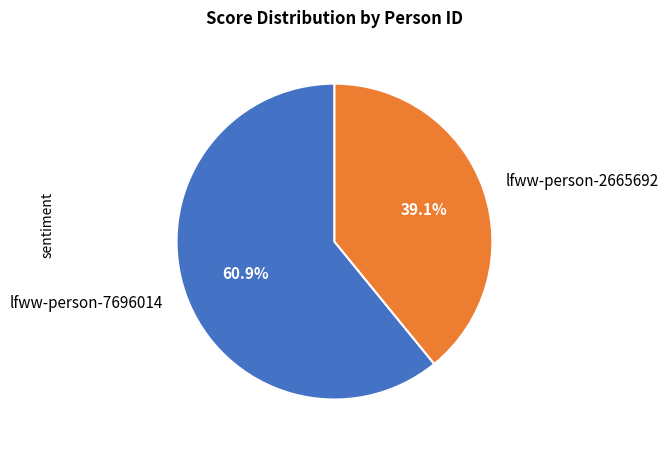

To the nearest percent, what is the difference between the lfww-person-7696014 and lfww-person-2665692 slice percentages?

22%